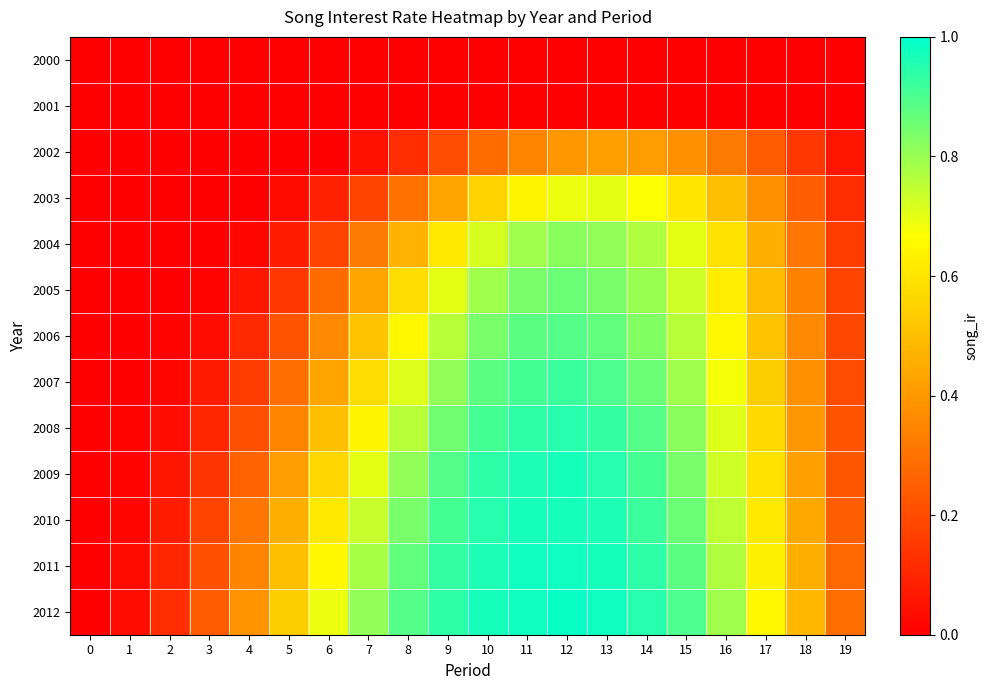

Reading left to right, what are all the values shown in this chart?

2000: 0=0.0	1=0.0	2=0.0	3=0.0	4=0.0	5=0.0	6=0.0	7=0.0	8=0.0	9=0.0	10=0.0	11=0.0	12=0.0	13=0.0	14=0.0	15=0.0	16=0.0	17=0.0	18=0.0	19=0.0
2001: 0=0.0	1=0.0	2=0.0	3=0.0	4=0.0	5=0.0	6=0.0	7=0.0	8=0.0	9=0.0	10=0.0	11=0.0	12=0.0	13=0.0	14=0.0	15=0.0	16=0.0	17=0.0	18=0.0	19=0.0
2002: 0=0.0	1=0.0	2=0.0	3=0.0	4=0.0	5=0.0	6=0.0	7=0.1	8=0.1	9=0.2	10=0.3	11=0.3	12=0.4	13=0.4	14=0.4	15=0.4	16=0.3	17=0.2	18=0.1	19=0.1
2003: 0=0.0	1=0.0	2=0.0	3=0.0	4=0.0	5=0.0	6=0.1	7=0.2	8=0.3	9=0.4	10=0.6	11=0.6	12=0.7	13=0.7	14=0.7	15=0.6	16=0.5	17=0.4	18=0.2	19=0.1
2004: 0=0.0	1=0.0	2=0.0	3=0.0	4=0.0	5=0.1	6=0.2	7=0.3	8=0.5	9=0.6	10=0.7	11=0.8	12=0.8	13=0.8	14=0.8	15=0.7	16=0.6	17=0.5	18=0.3	19=0.2
2005: 0=0.0	1=0.0	2=0.0	3=0.0	4=0.1	5=0.1	6=0.3	7=0.4	8=0.6	9=0.7	10=0.8	11=0.8	12=0.9	13=0.8	14=0.8	15=0.7	16=0.6	17=0.5	18=0.3	19=0.2
2006: 0=0.0	1=0.0	2=0.0	3=0.0	4=0.1	5=0.2	6=0.4	7=0.5	8=0.7	9=0.8	10=0.8	11=0.9	12=0.9	13=0.9	14=0.8	15=0.8	16=0.7	17=0.5	18=0.4	19=0.2
2007: 0=0.0	1=0.0	2=0.0	3=0.1	4=0.2	5=0.3	6=0.4	7=0.6	8=0.7	9=0.8	10=0.9	11=0.9	12=0.9	13=0.9	14=0.9	15=0.8	16=0.7	17=0.5	18=0.4	19=0.2
2008: 0=0.0	1=0.0	2=0.0	3=0.1	4=0.2	5=0.3	6=0.5	7=0.6	8=0.8	9=0.8	10=0.9	11=0.9	12=0.9	13=0.9	14=0.9	15=0.8	16=0.7	17=0.6	18=0.4	19=0.2
2009: 0=0.0	1=0.0	2=0.1	3=0.1	4=0.3	5=0.4	6=0.6	7=0.7	8=0.8	9=0.9	10=0.9	11=1.0	12=1.0	13=0.9	14=0.9	15=0.8	16=0.7	17=0.6	18=0.4	19=0.2
2010: 0=0.0	1=0.0	2=0.1	3=0.2	4=0.3	5=0.5	6=0.6	7=0.7	8=0.8	9=0.9	10=0.9	11=1.0	12=1.0	13=1.0	14=0.9	15=0.9	16=0.8	17=0.6	18=0.4	19=0.2
2011: 0=0.0	1=0.0	2=0.1	3=0.2	4=0.3	5=0.5	6=0.7	7=0.8	8=0.9	9=0.9	10=1.0	11=1.0	12=1.0	13=1.0	14=0.9	15=0.9	16=0.8	17=0.6	18=0.5	19=0.3
2012: 0=0.0	1=0.0	2=0.1	3=0.2	4=0.4	5=0.5	6=0.7	7=0.8	8=0.9	9=0.9	10=1.0	11=1.0	12=1.0	13=1.0	14=0.9	15=0.9	16=0.8	17=0.7	18=0.5	19=0.3